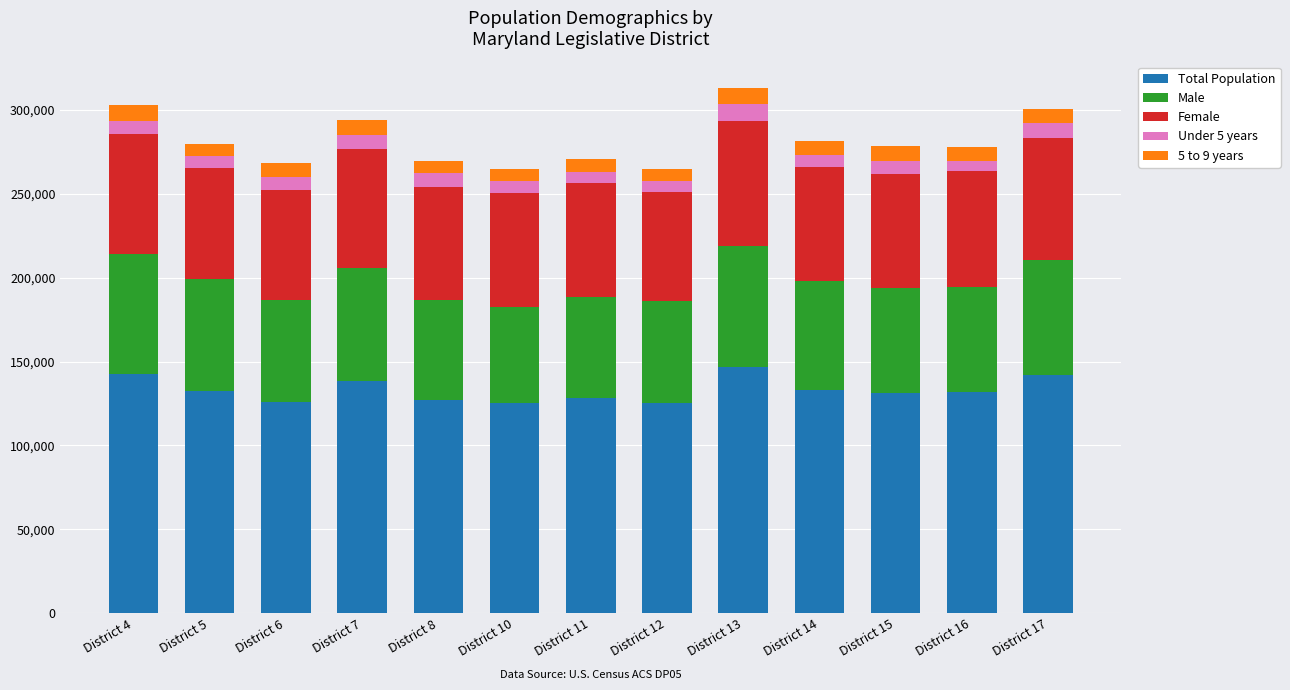

The value of Total Population at District 4 is 142840. True or false?

True